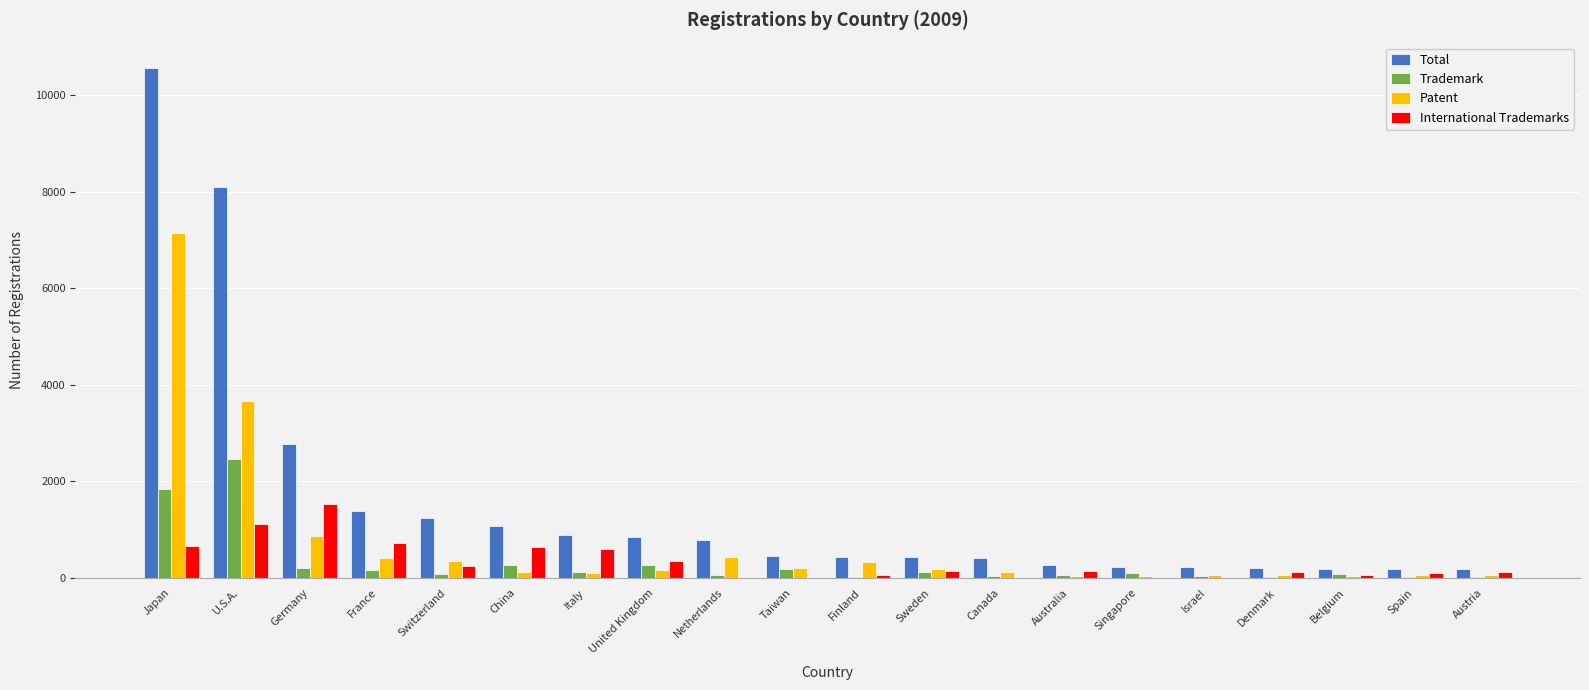

What is the maximum value for Total?

10563